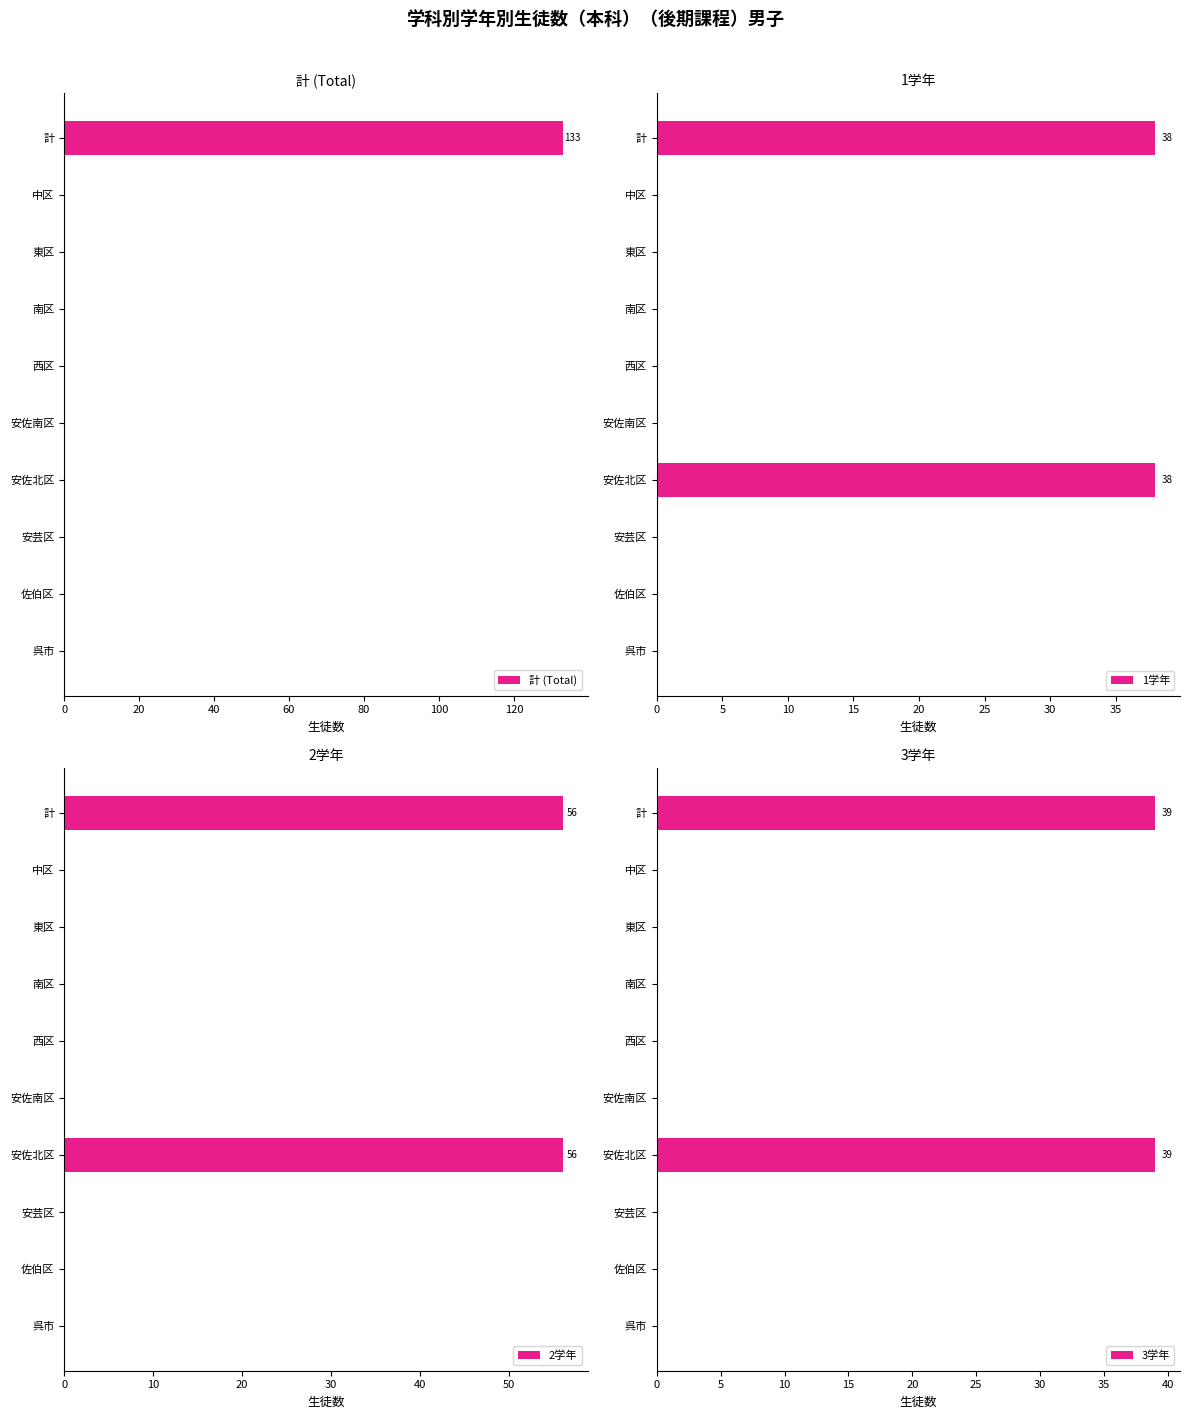

True or false: 1学年 has a value of 0 at 安佐南区.

True